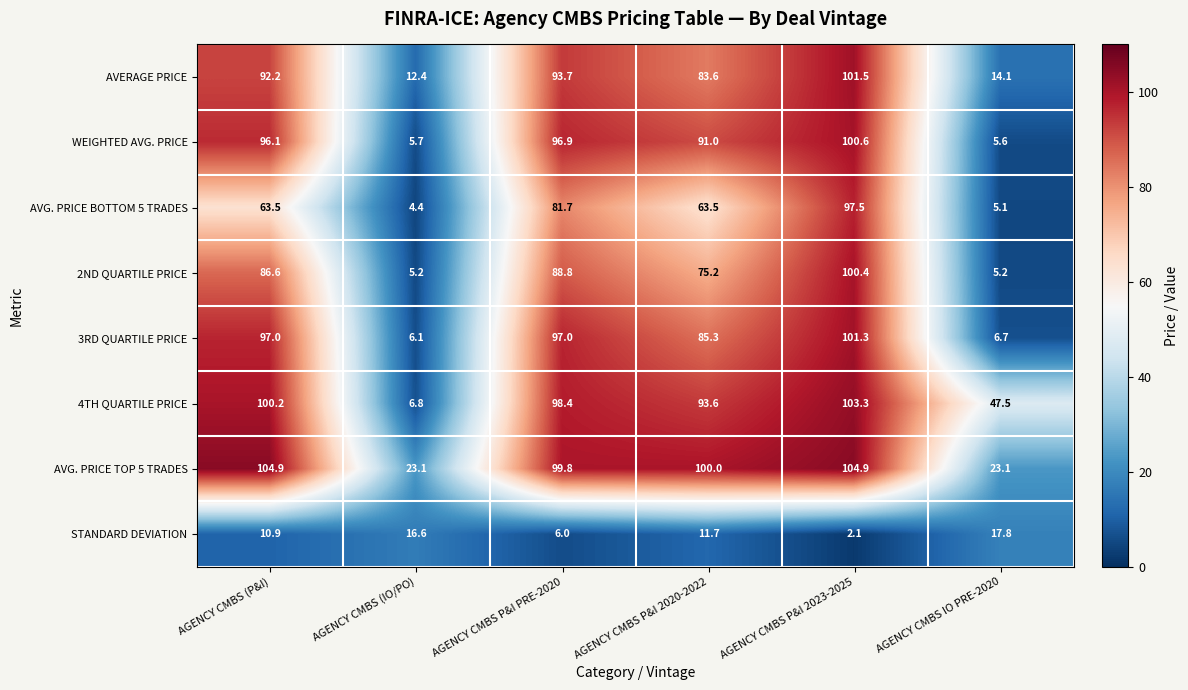

What is the maximum value for 3RD QUARTILE PRICE?

101.3